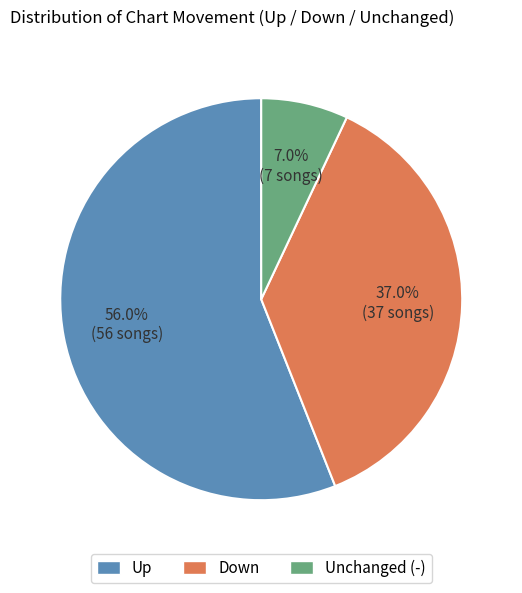

How many slices are in this pie chart?

3